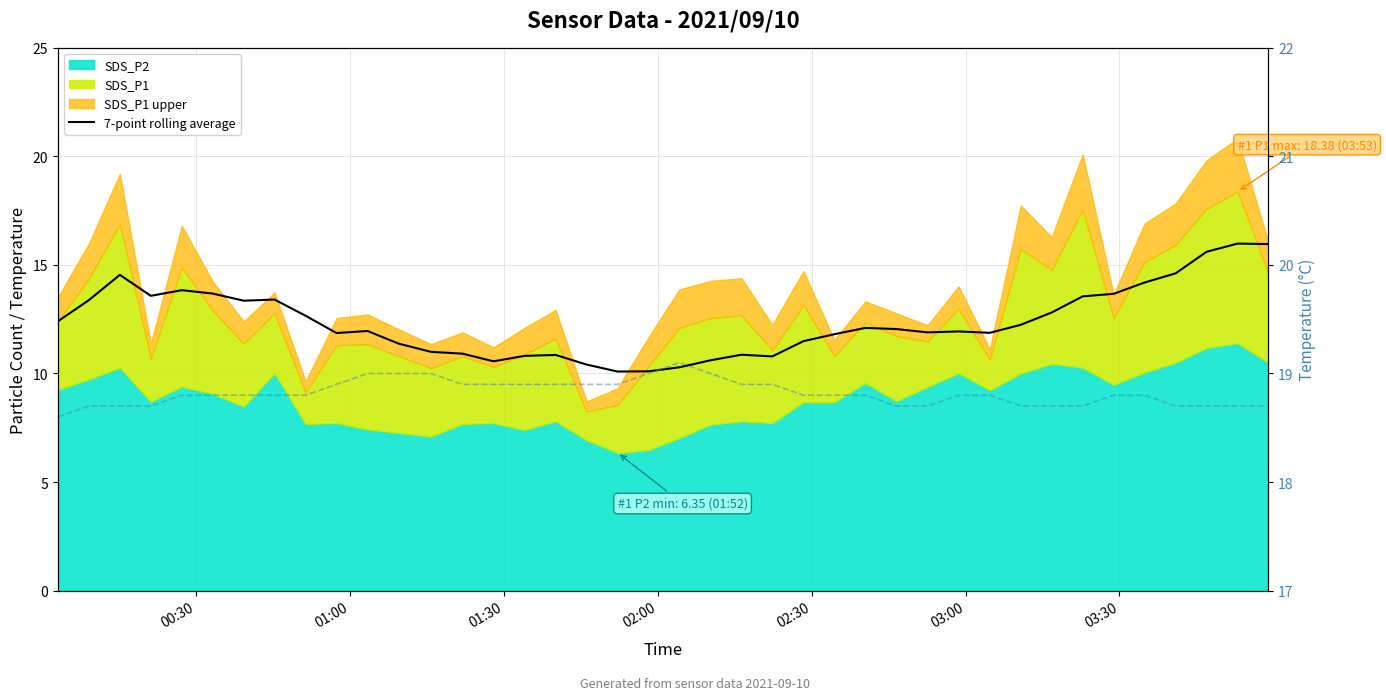

Does the chart display data point markers on the line(s)?

No